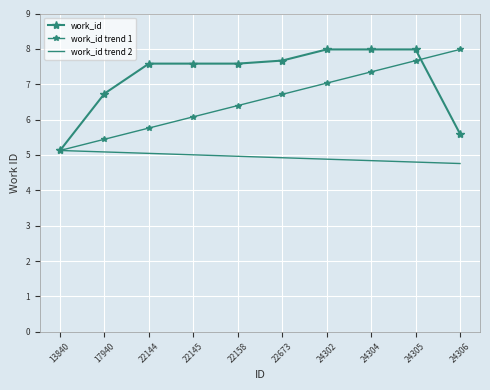

Which series has the largest total across all categories?

work_id